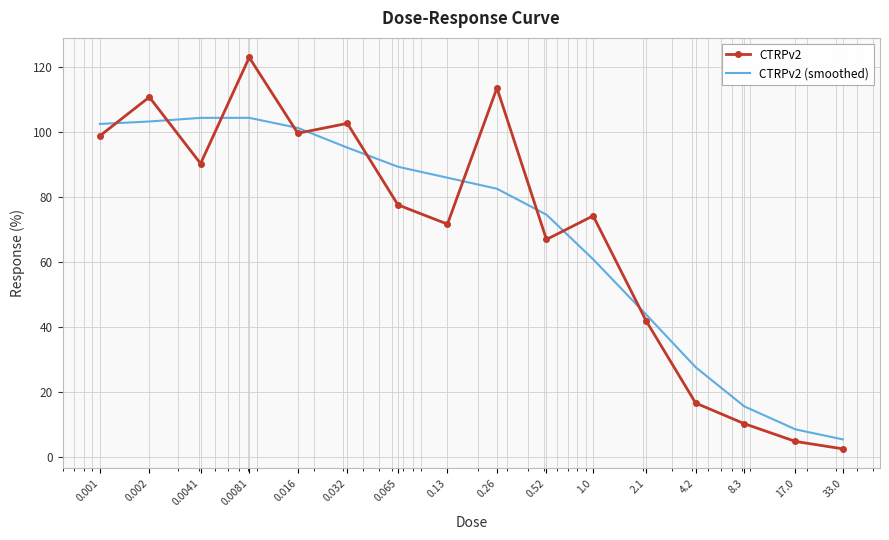

List the series in order of their peak value, highest first.

CTRPv2, CTRPv2 (smoothed)